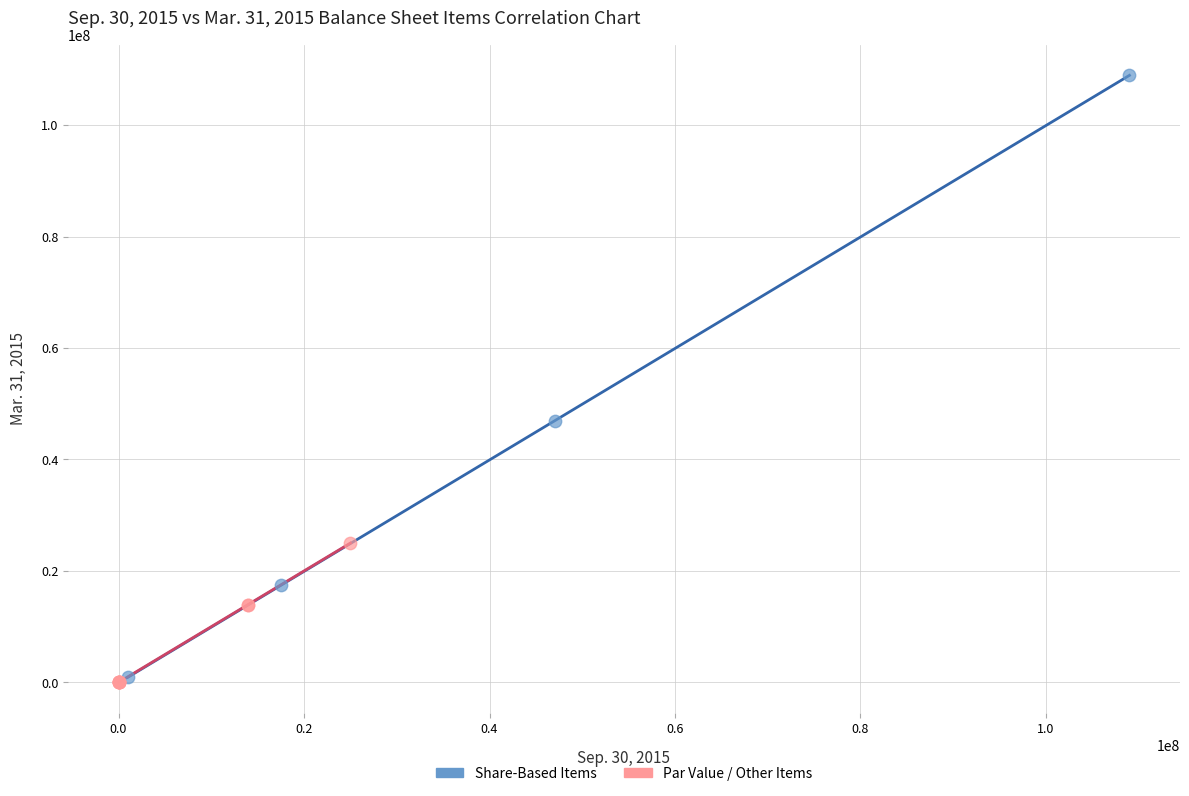

Which series reaches the minimum Y coordinate?

Par Value / Other Items